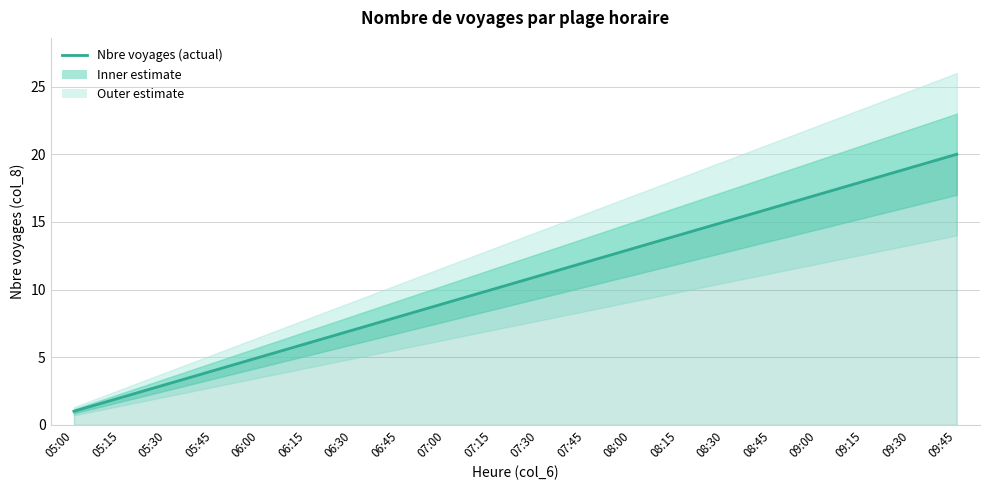

How many values exceed 11?

9